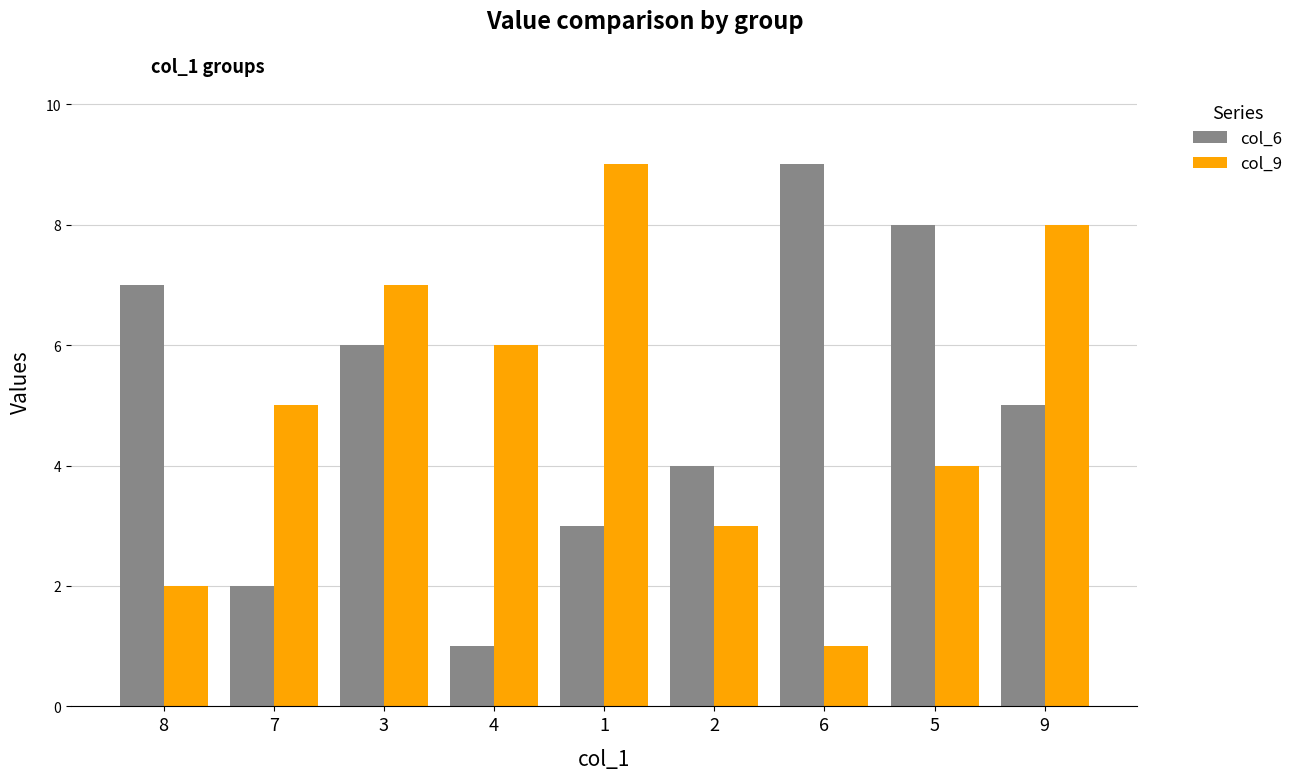

List the labels in order of col_6 value, largest first.

6, 5, 8, 3, 9, 2, 1, 7, 4